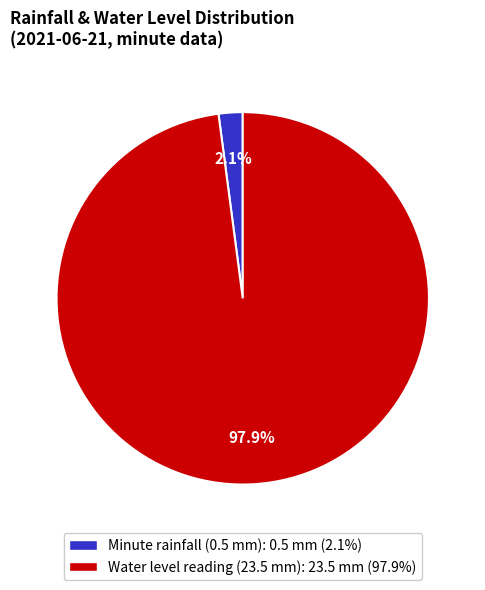

What is the smallest slice in the pie chart?

Minute rainfall (0.5 mm): 0.5 mm (2.1%)